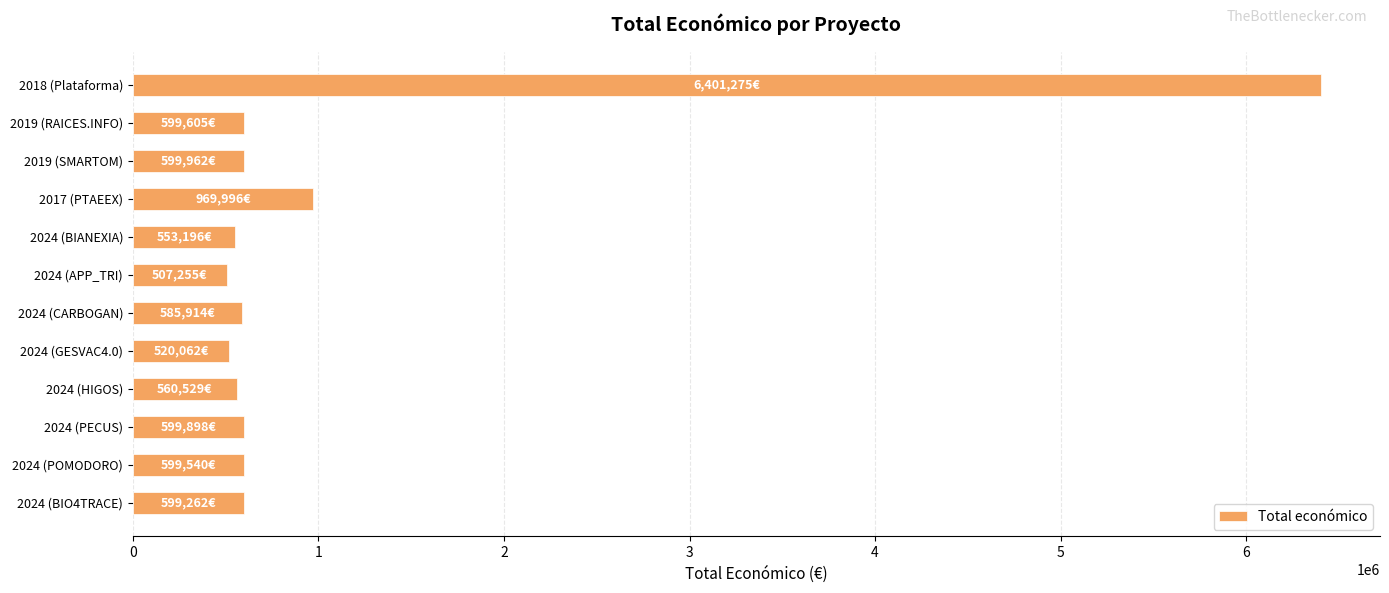

The value at 2024 (BIO4TRACE) is 599262. True or false?

True